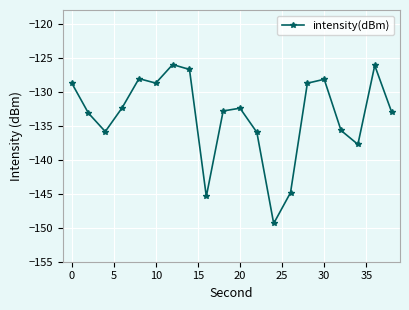

What is the value of the 19th point from the left?

-126.1